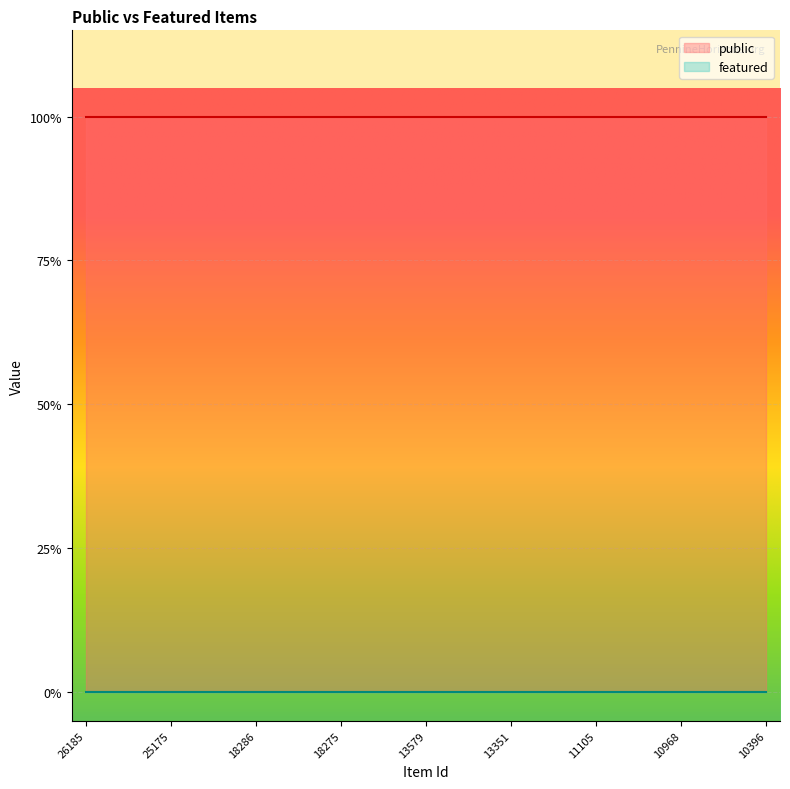

At which label is featured closest to 0?

26185